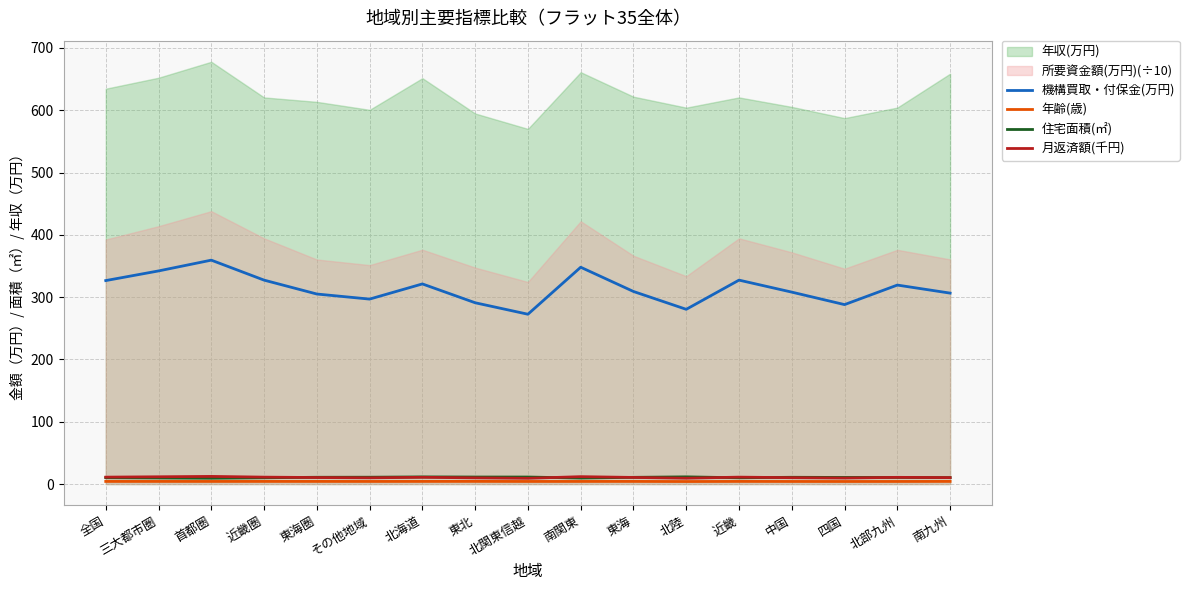

The 機構買取・付保金(万円) series shows 519.1 at 首都圏. True or false?

False